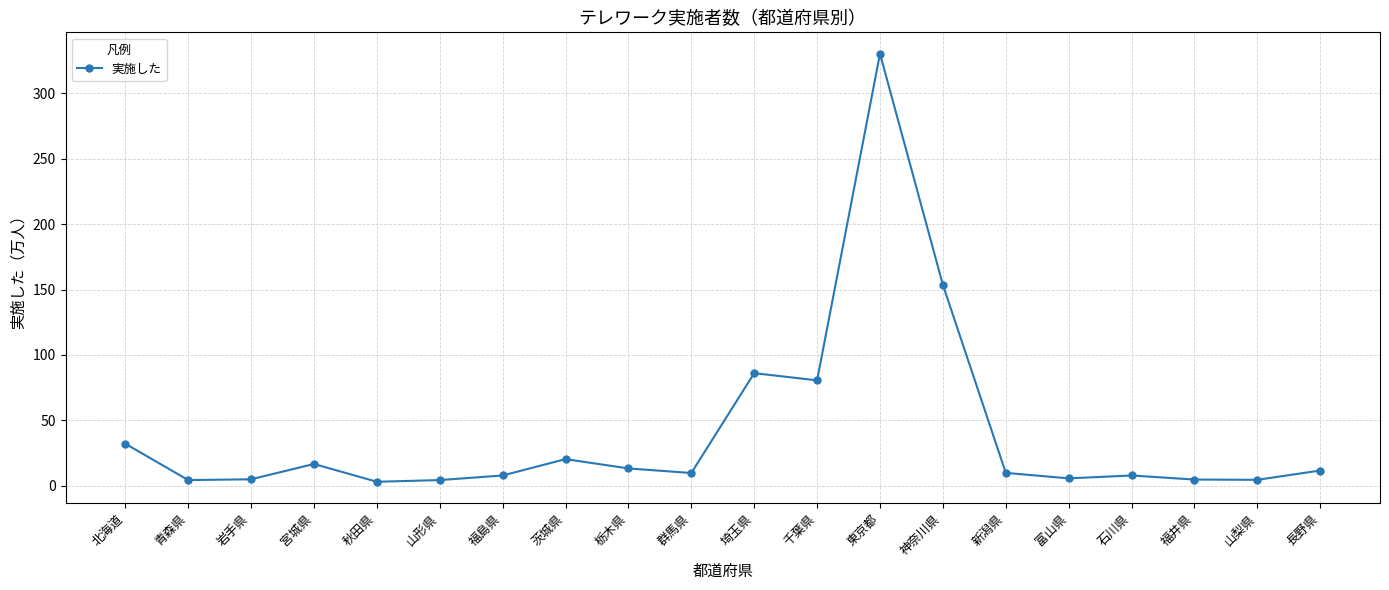

Does the chart display data point markers on the line(s)?

Yes